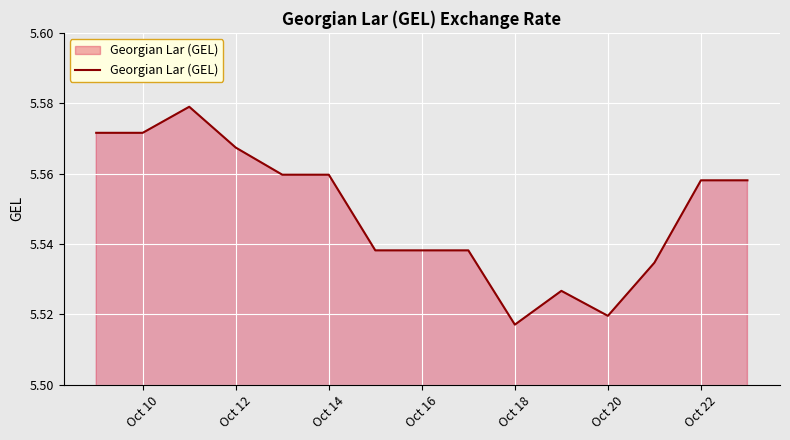

Does the chart have visible grid lines?

Yes